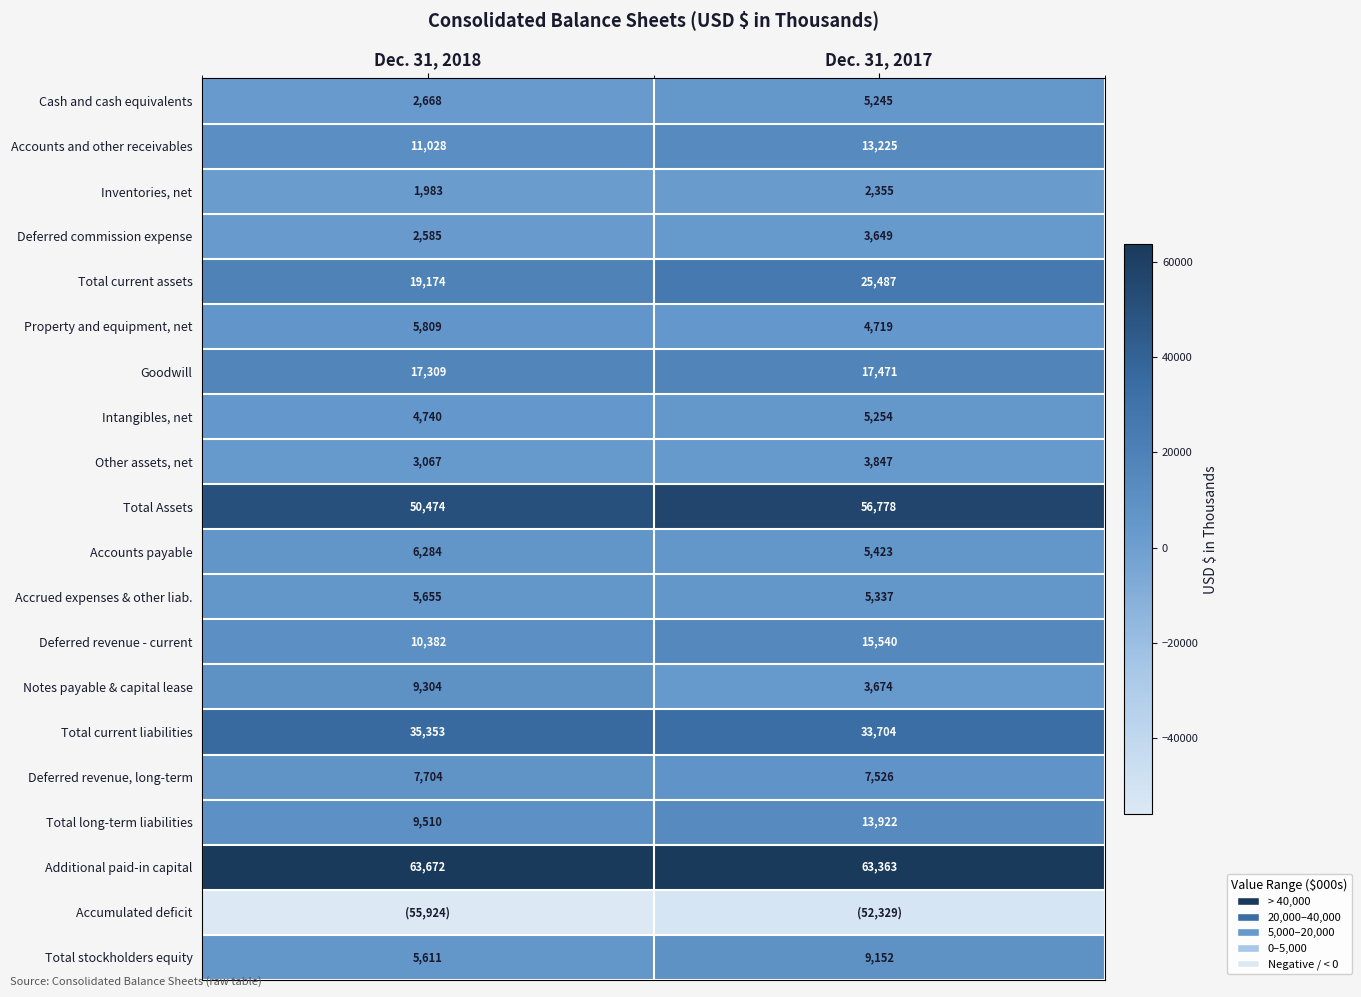

Is the value of Goodwill at Dec. 31, 2017 greater than the value of Inventories, net at Dec. 31, 2018?

Yes